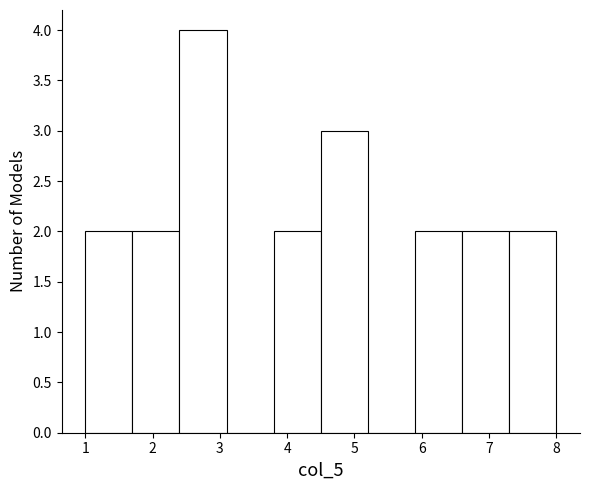

Which range on the x-axis has the tallest bar?

2.4 to 3.1